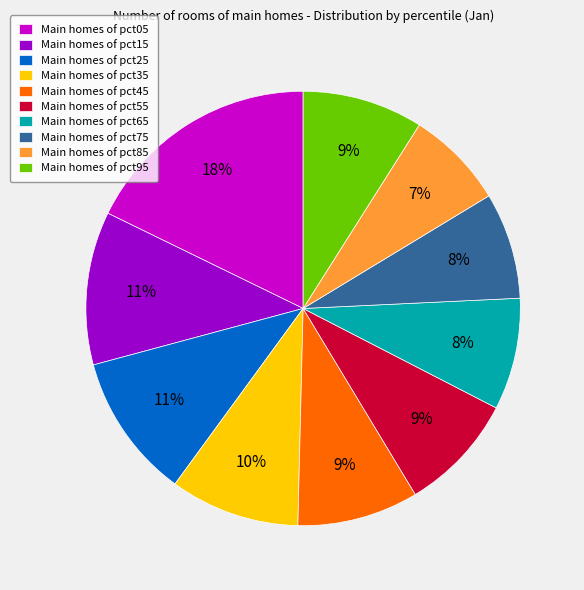

Does Main homes of pct25 represent more than half of the total?

No